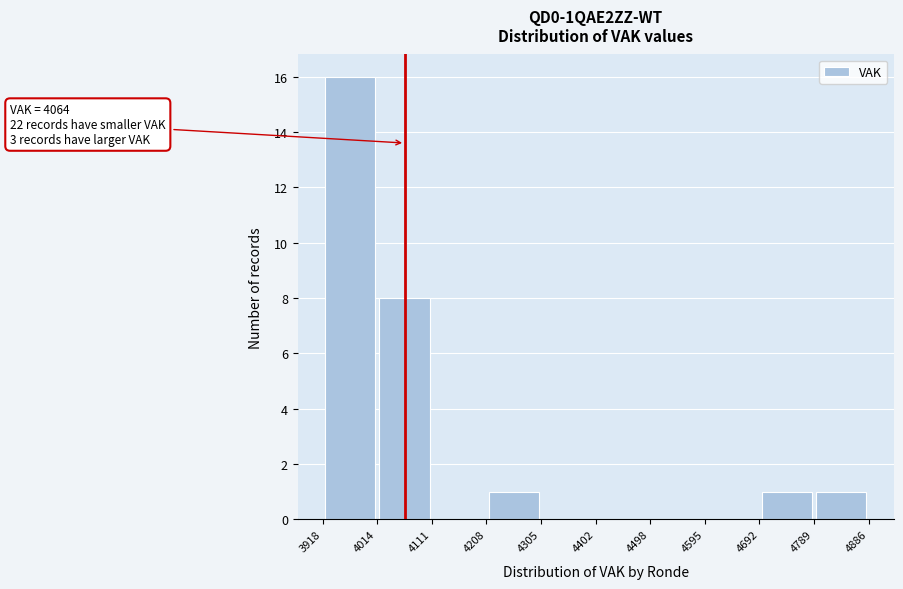

Over which range of the x-axis is the bar tallest?

3918 to 4014